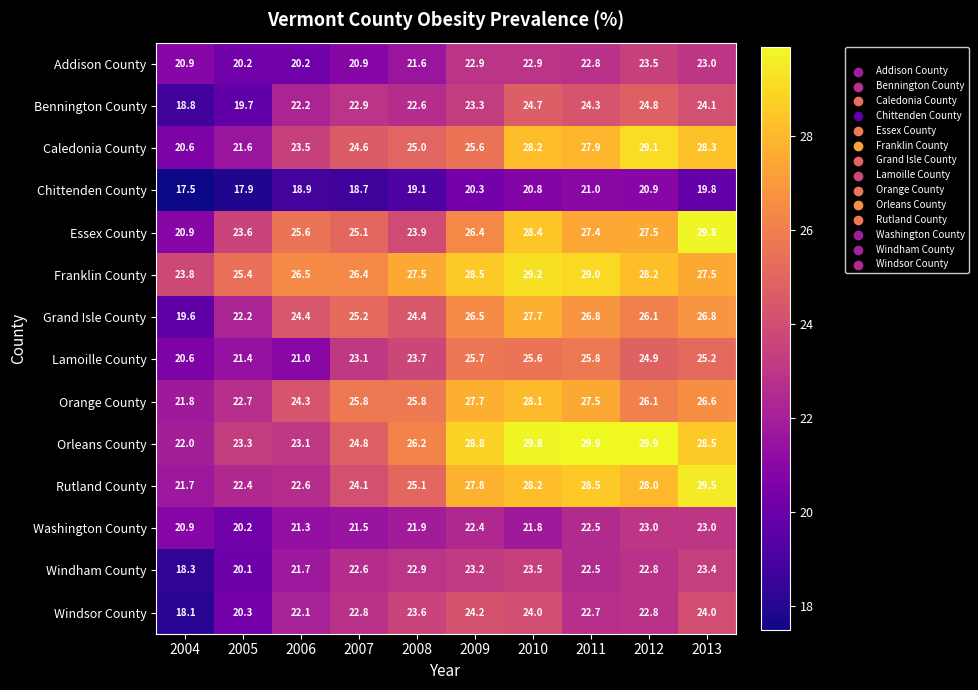

The Lamoille County series shows 14.2 at 2007. True or false?

False